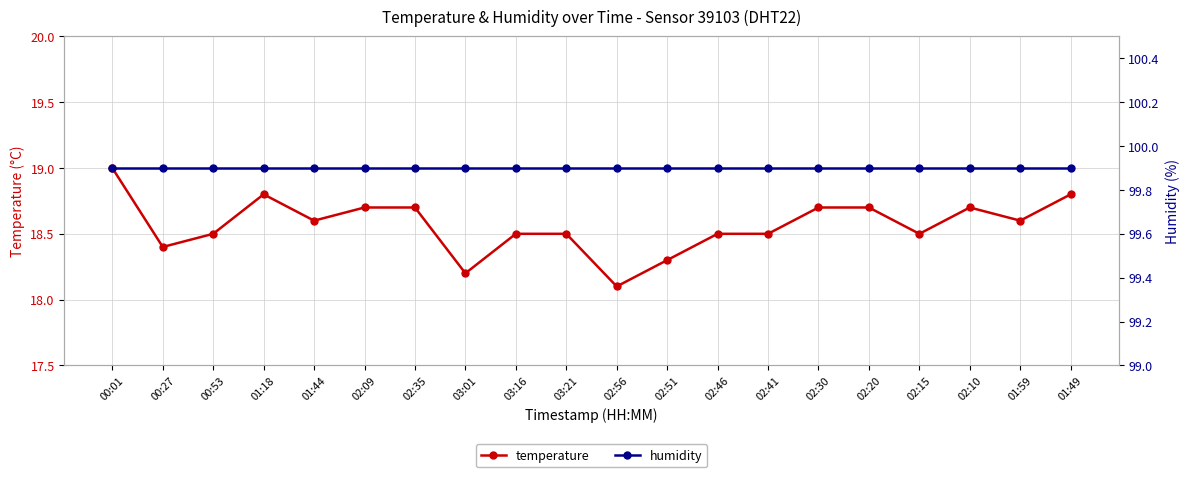

Reading right to left, list all the values displayed in this chart.

temperature: 01:49=18.8	01:59=18.6	02:10=18.7	02:15=18.5	02:20=18.7	02:30=18.7	02:41=18.5	02:46=18.5	02:51=18.3	02:56=18.1	03:21=18.5	03:16=18.5	03:01=18.2	02:35=18.7	02:09=18.7	01:44=18.6	01:18=18.8	00:53=18.5	00:27=18.4	00:01=19.0
humidity: 01:49=99.9	01:59=99.9	02:10=99.9	02:15=99.9	02:20=99.9	02:30=99.9	02:41=99.9	02:46=99.9	02:51=99.9	02:56=99.9	03:21=99.9	03:16=99.9	03:01=99.9	02:35=99.9	02:09=99.9	01:44=99.9	01:18=99.9	00:53=99.9	00:27=99.9	00:01=99.9